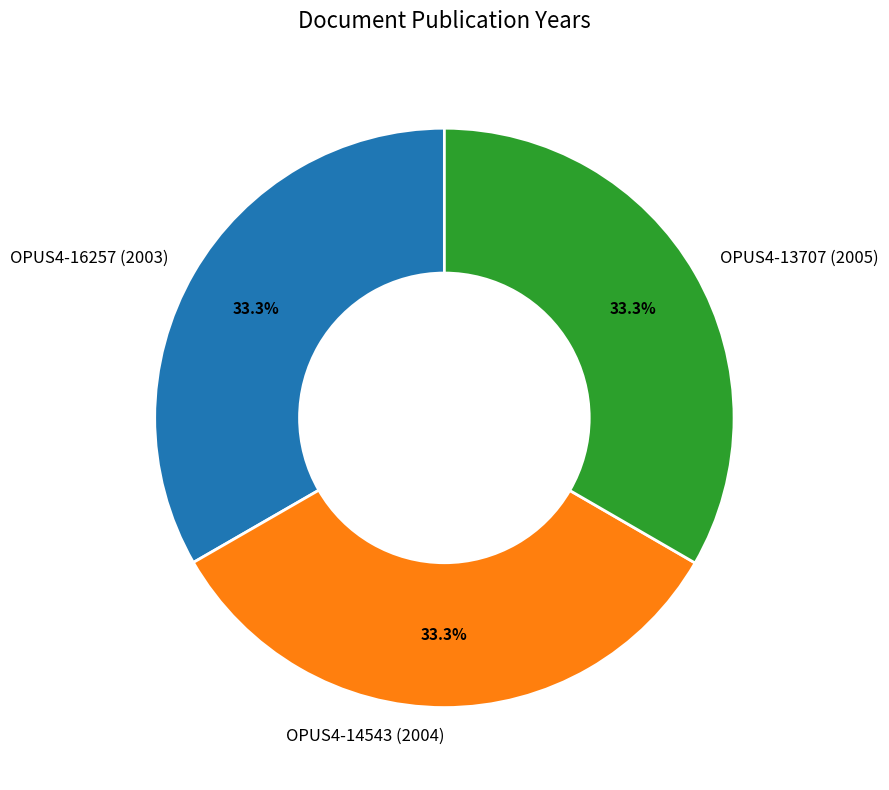

Combined, do OPUS4-16257 (2003) and OPUS4-14543 (2004) account for over 50%?

Yes